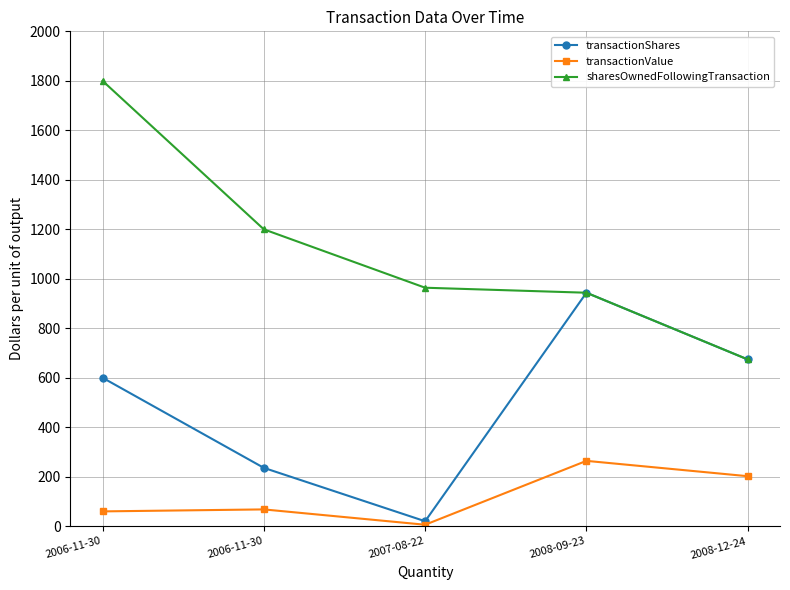

What is the total value across all series at 2007-08-22?

990.2